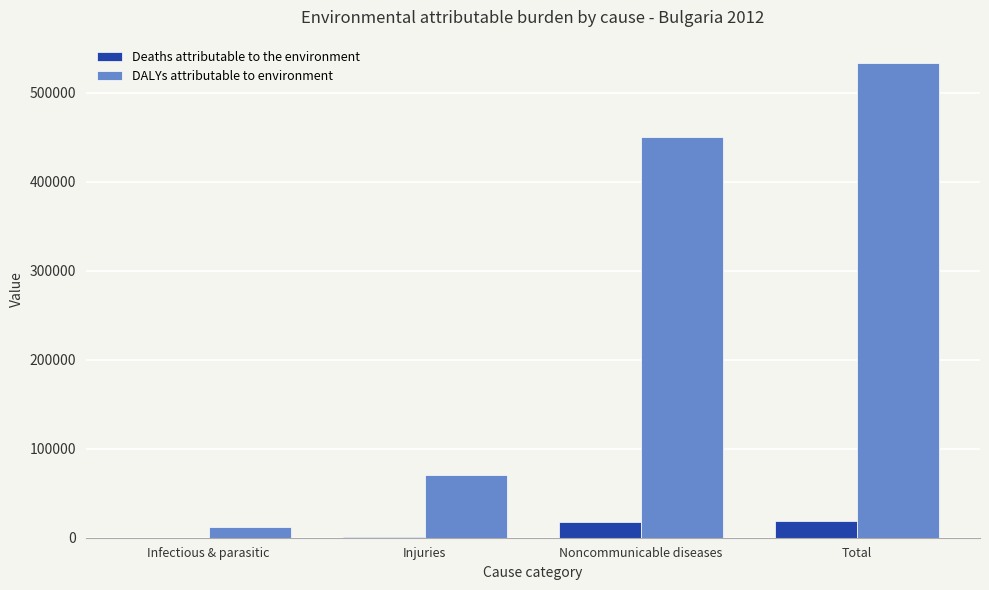

At which category is the sum across all series the highest?

Total